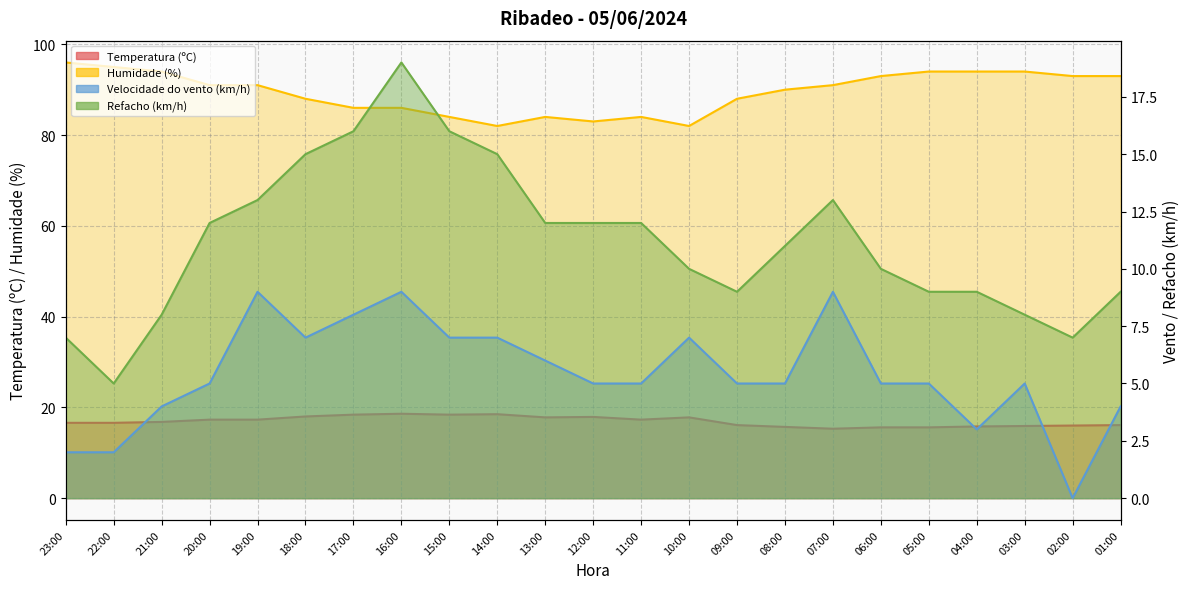

Which series has the largest range (max minus min)?

Refacho (km/h)